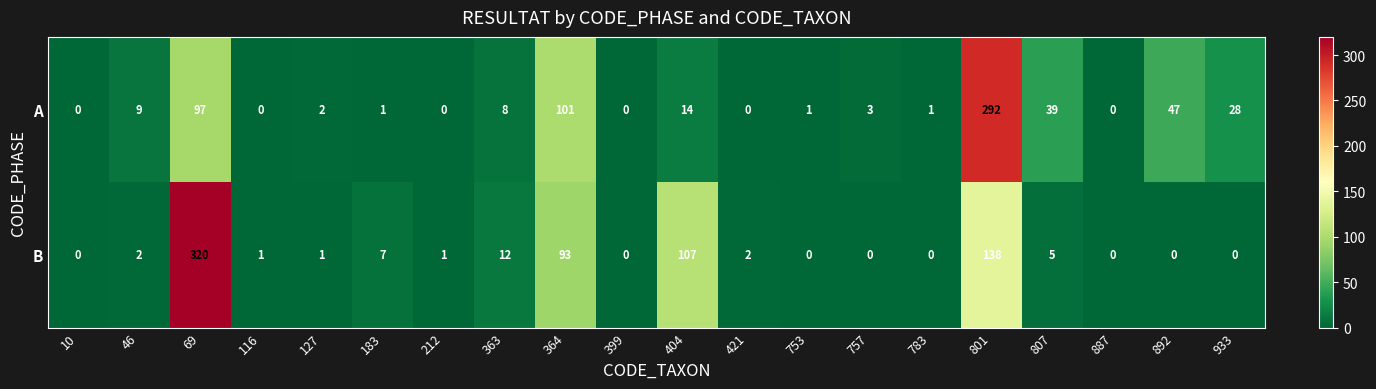

How many values in A are above zero?

14